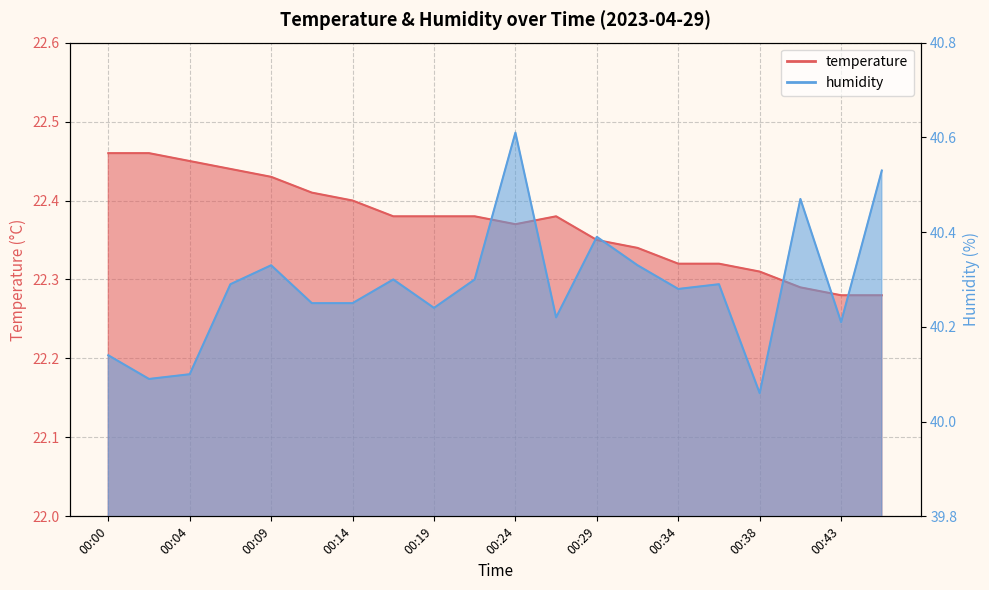

What is the average value of the humidity series?

40.3